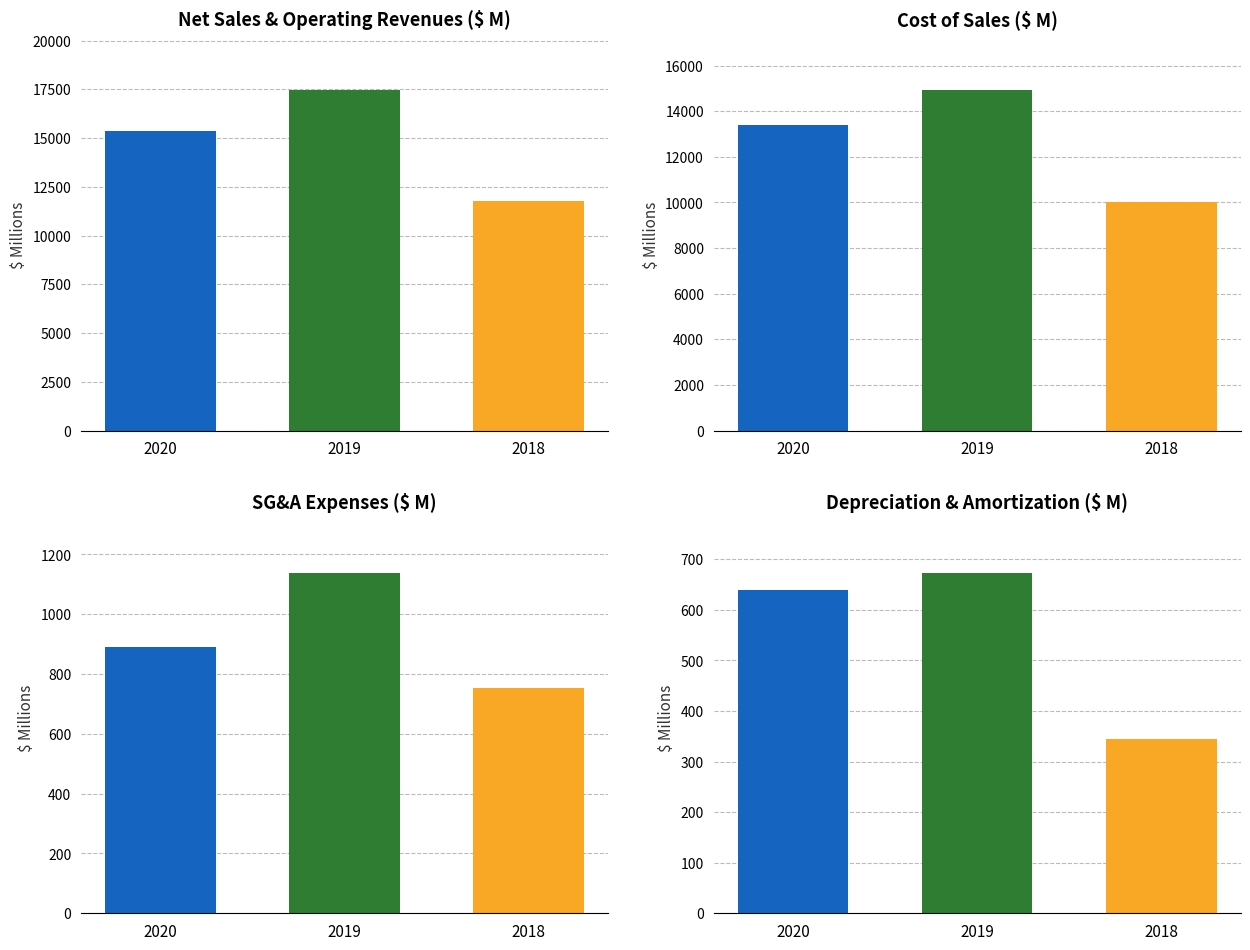

The Dec. 31, 2018 series shows 752 at Selling, general, and administrative. True or false?

True